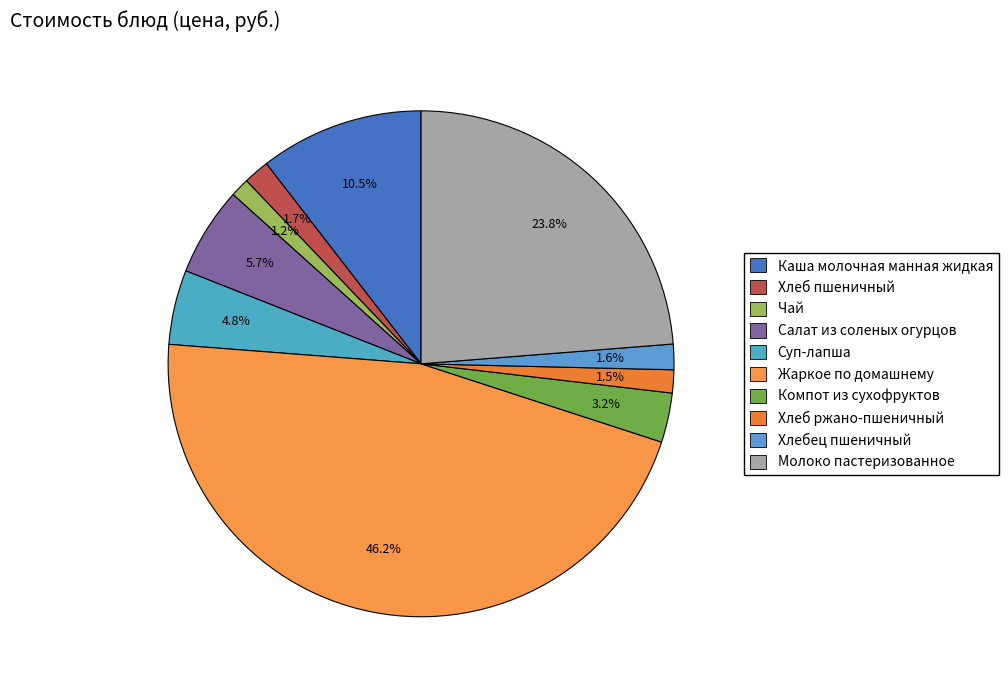

Between Салат из соленых огурцов and Чай, which is larger?

Салат из соленых огурцов